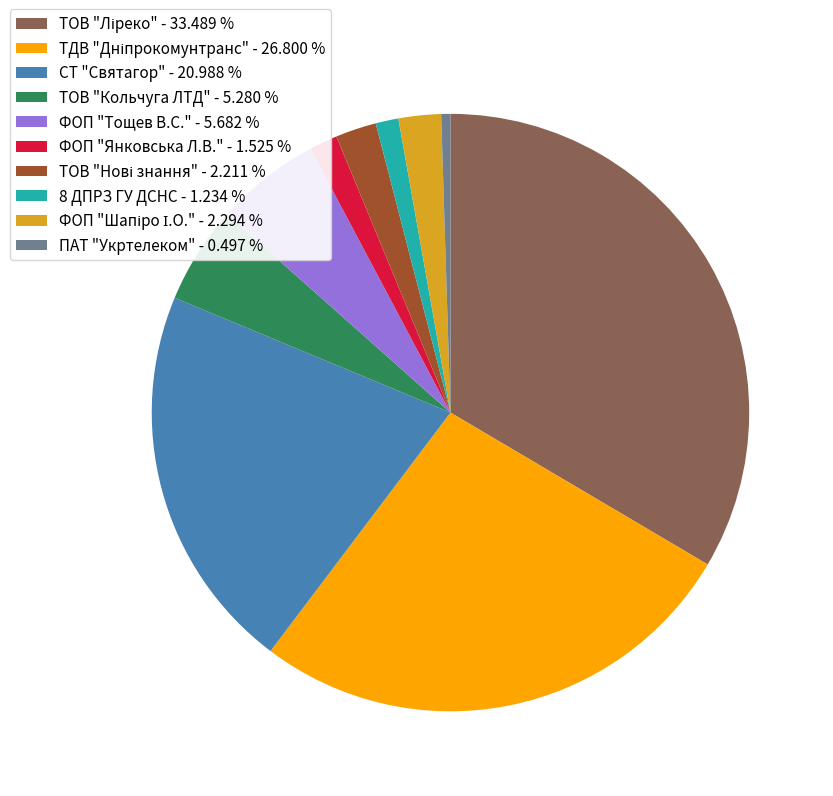

Does any single category account for the majority?

No